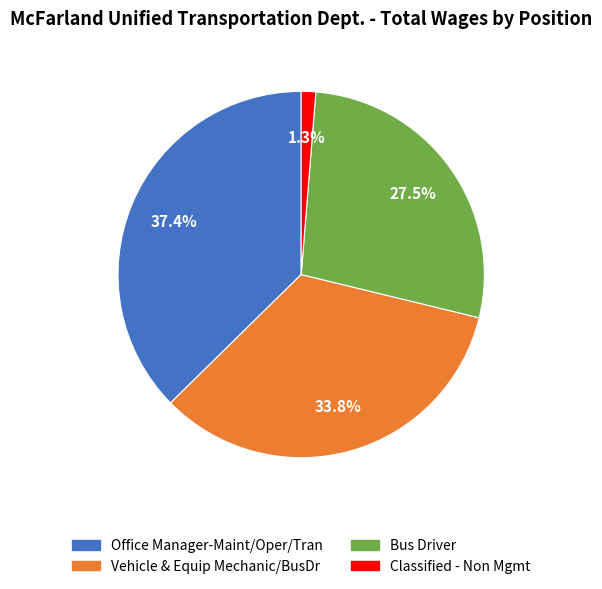

Rank the categories by value from lowest to highest.

Classified - Non Mgmt, Bus Driver, Vehicle & Equip Mechanic/BusDr, Office Manager-Maint/Oper/Tran